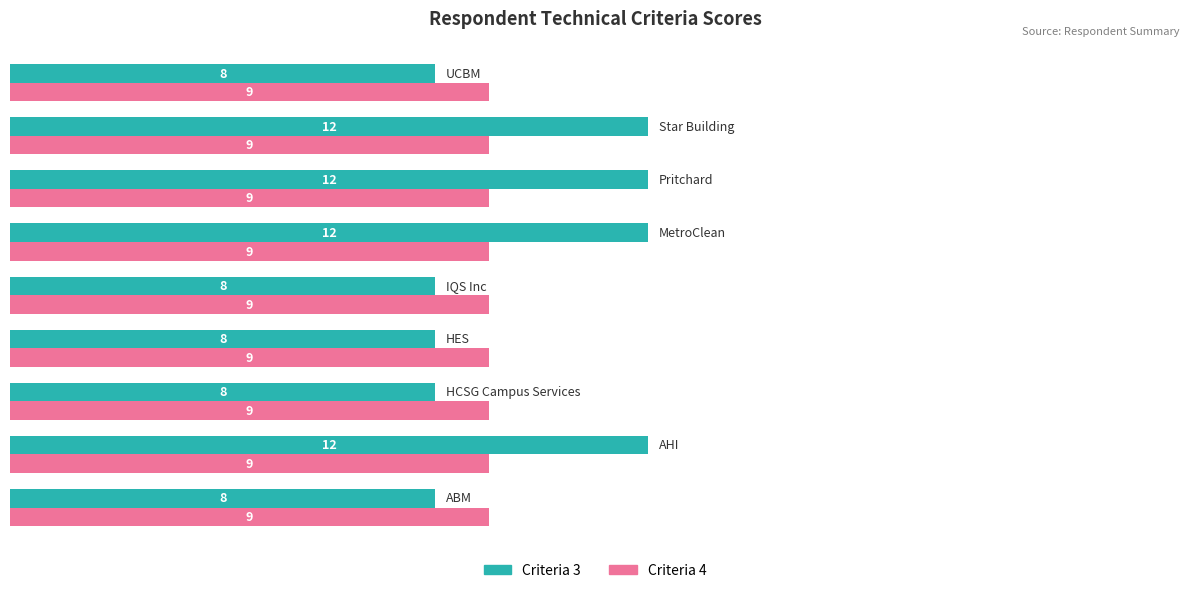

Rank the series by their average value, from highest to lowest.

Criteria 3, Criteria 4